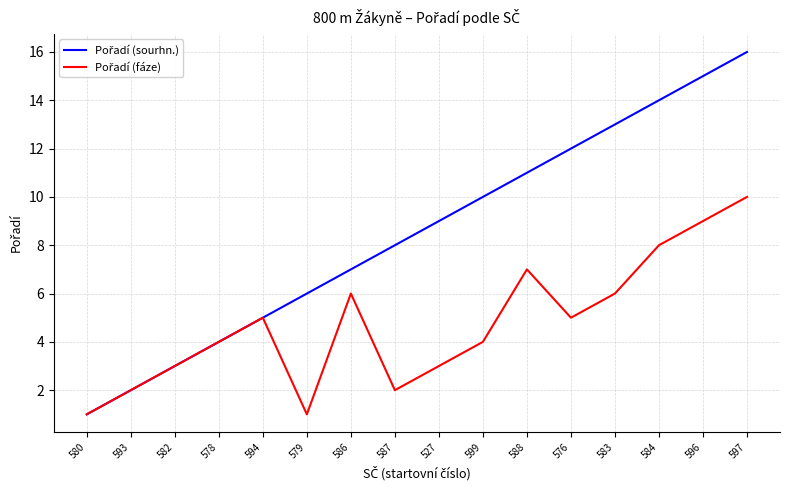

What is the greatest value displayed?

16